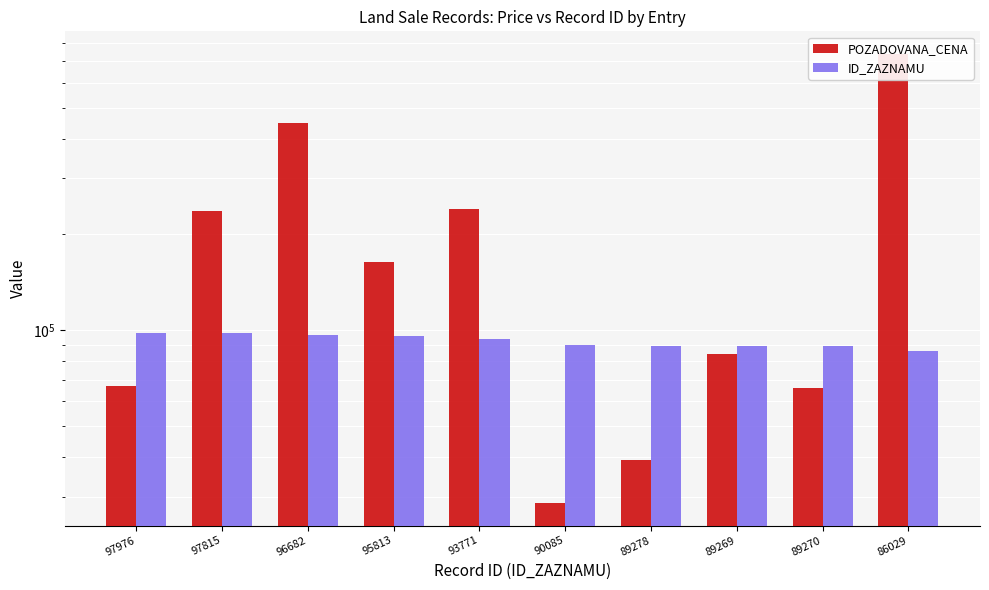

Which category has the highest value across all series?

86029